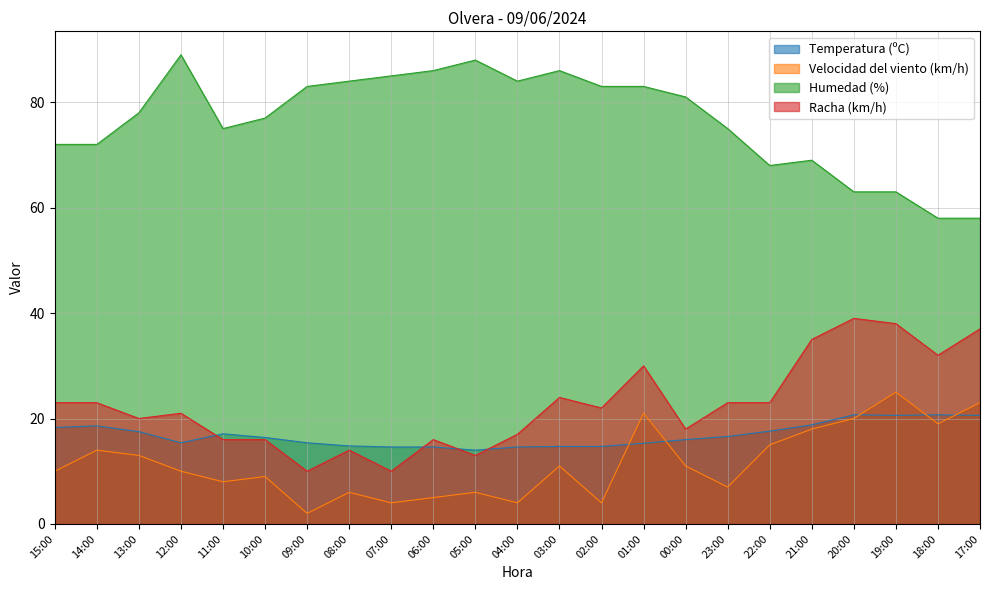

Which series has the largest total across all categories?

Humedad (%)